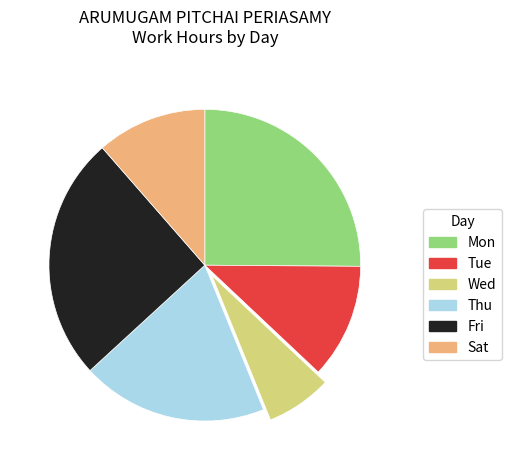

Does any single category account for the majority?

No